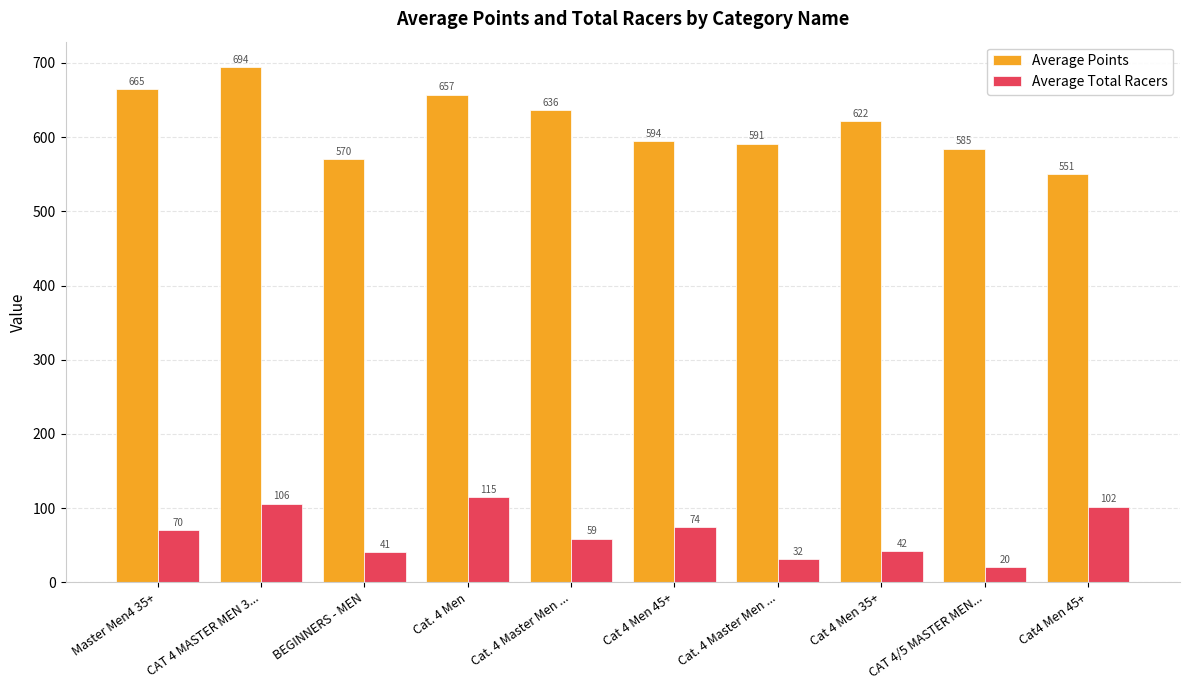

Between Cat 4 Men 45+ and Cat. 4 Master Men ..., which series saw the biggest shift?

Average Total Racers